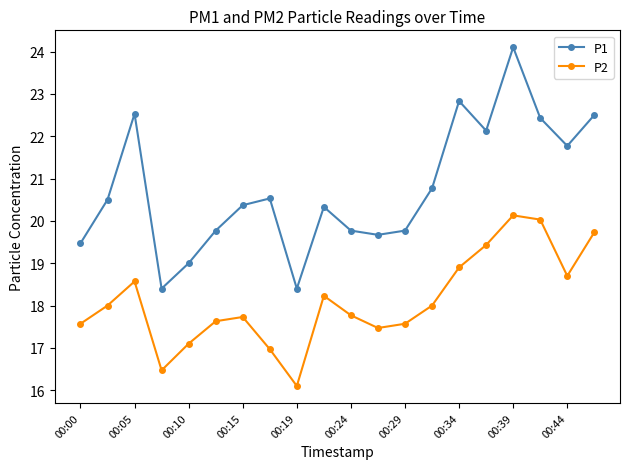

Which series has the largest total across all categories?

P1